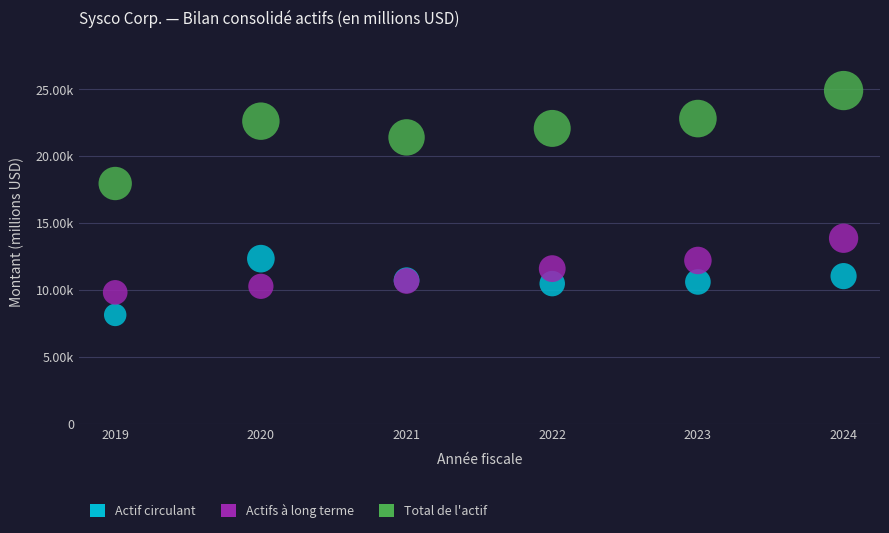

What are all the series names shown in the legend?

Actif circulant, Actifs à long terme, Total de l'actif